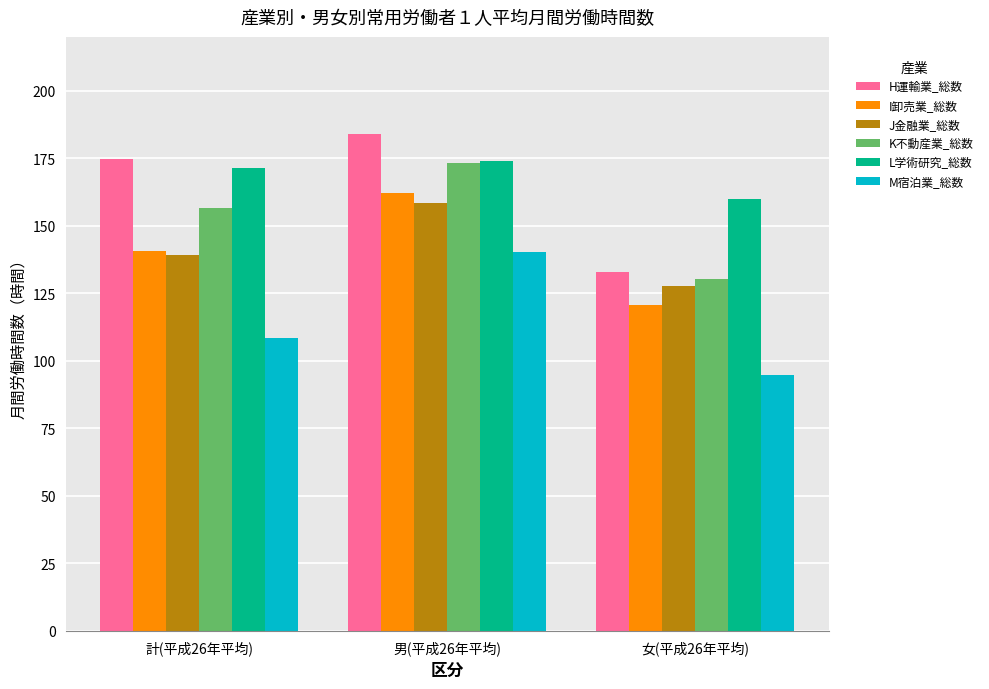

What is the label of the 2nd bar from the right?

男(平成26年平均)